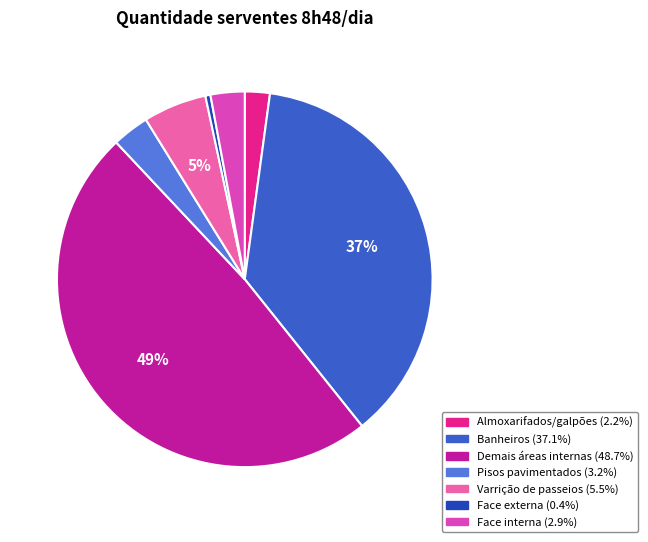

Combined, do Demais áreas internas and Pisos pavimentados account for over 50%?

Yes